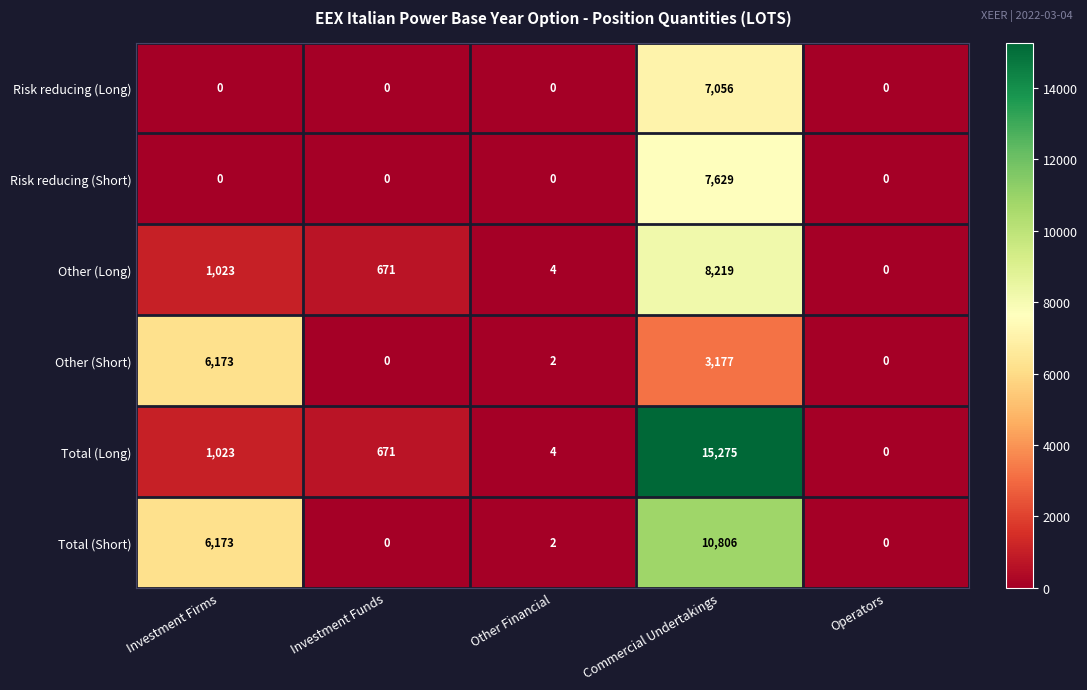

What is the average value of the Risk reducing (Long) series?

1411